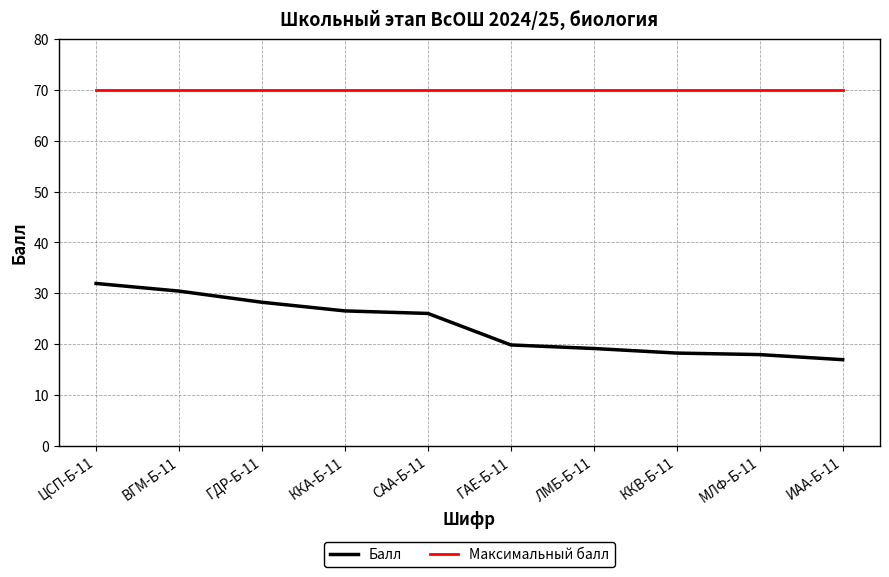

Rank the series by their maximum value, from highest to lowest.

Максимальный балл, Балл